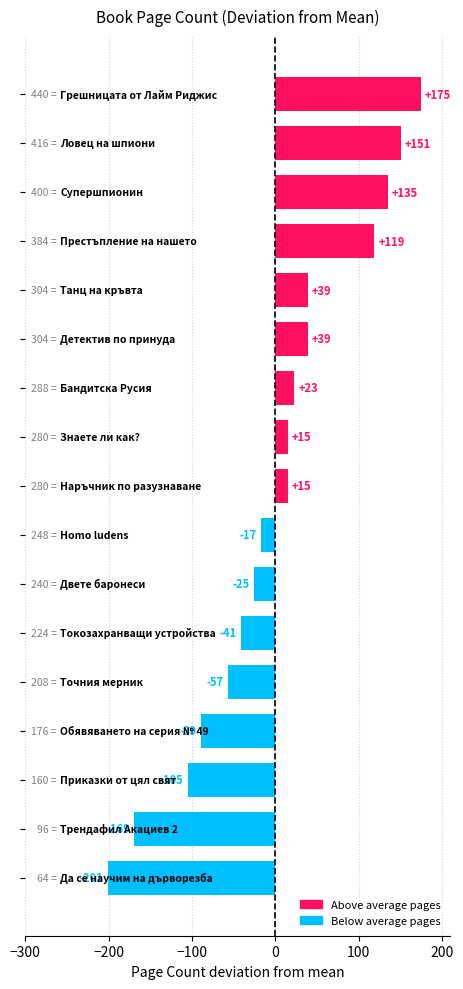

Are the bars grouped side by side (vs. stacked)?

No